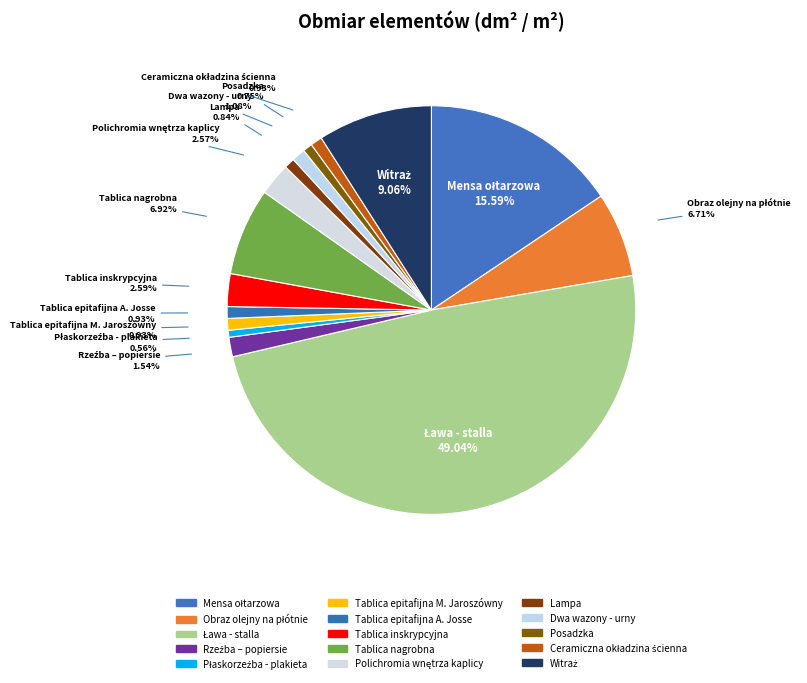

Count the number of slices in the pie.

15